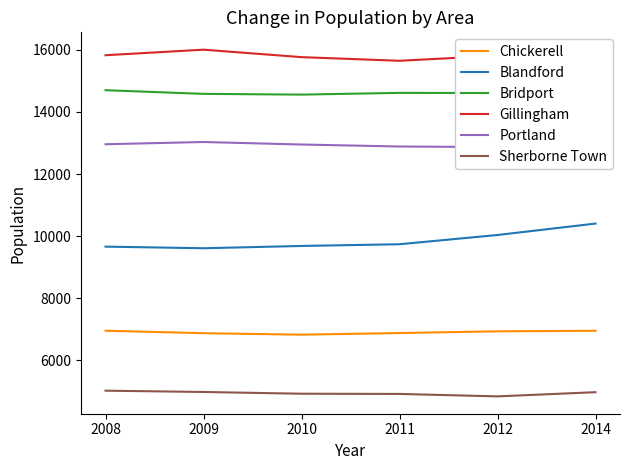

At which label does Gillingham first exceed 15814?

2008